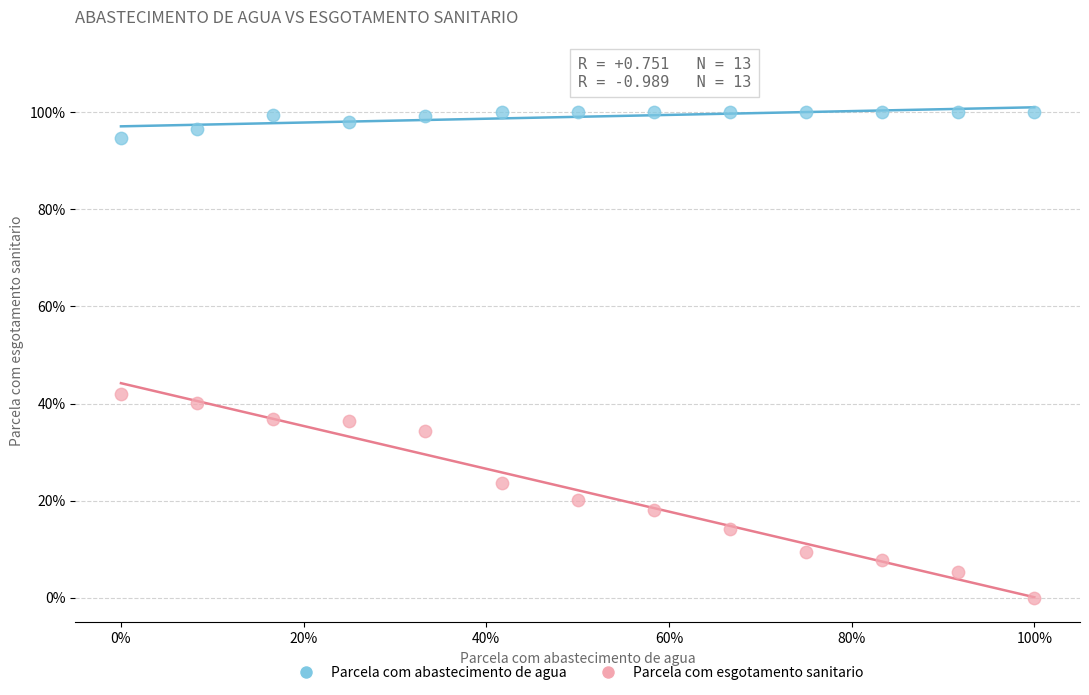

Which series has the widest spread of Y values?

Parcela com esgotamento sanitario